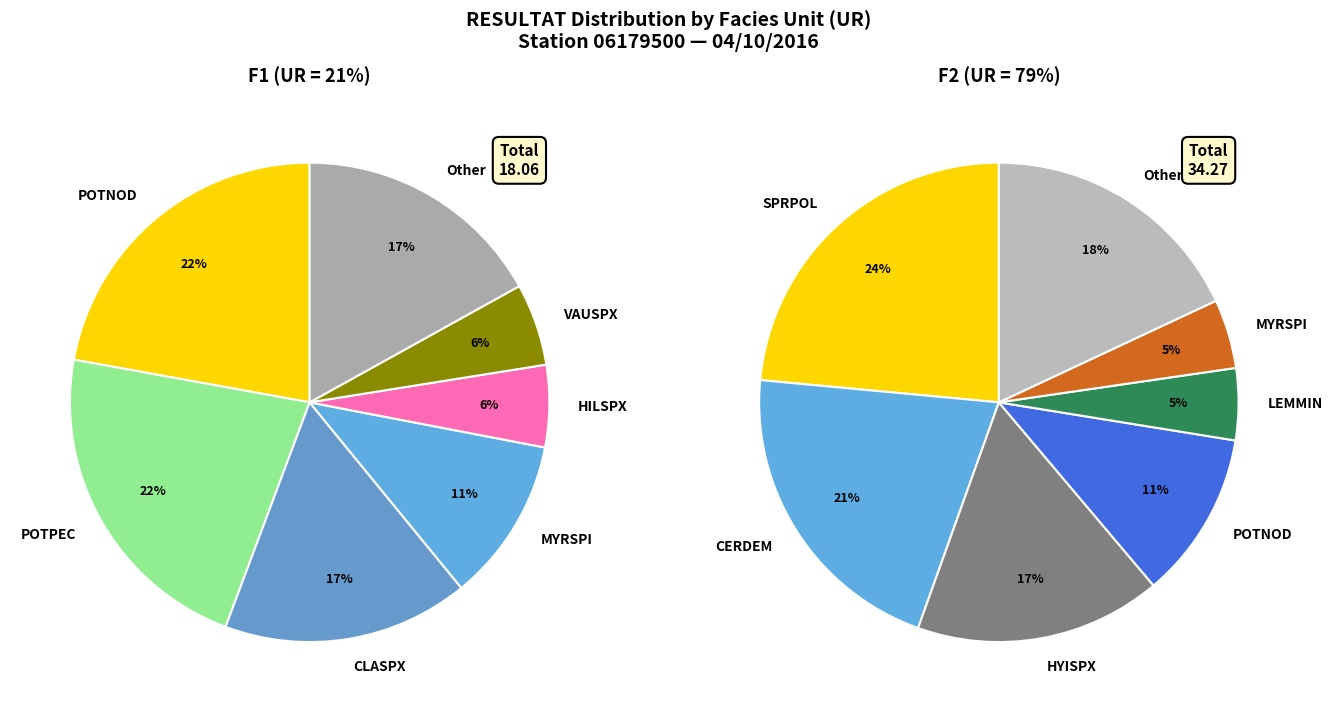

True or false: F2 accounts for 79% of the total.

True